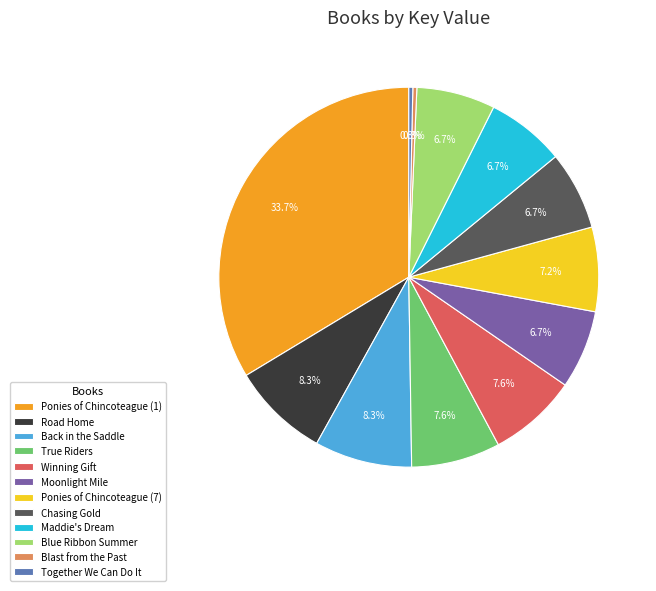

Which has a higher value, Maddie's Dream or Road Home?

Road Home